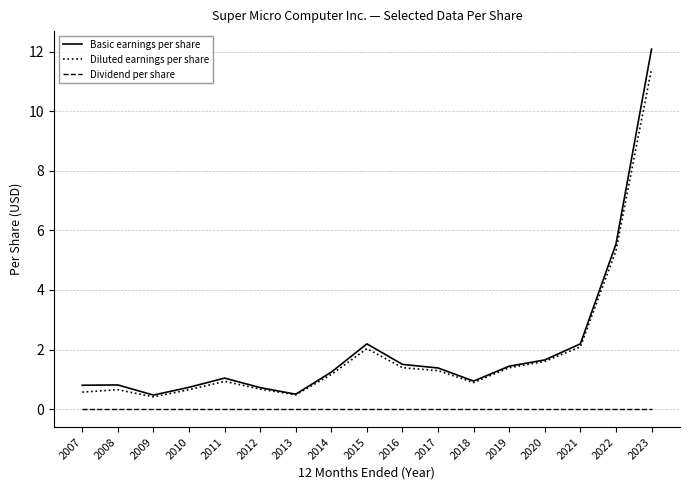

Is it true that Diluted earnings per share equals 0.2 at 2010?

False